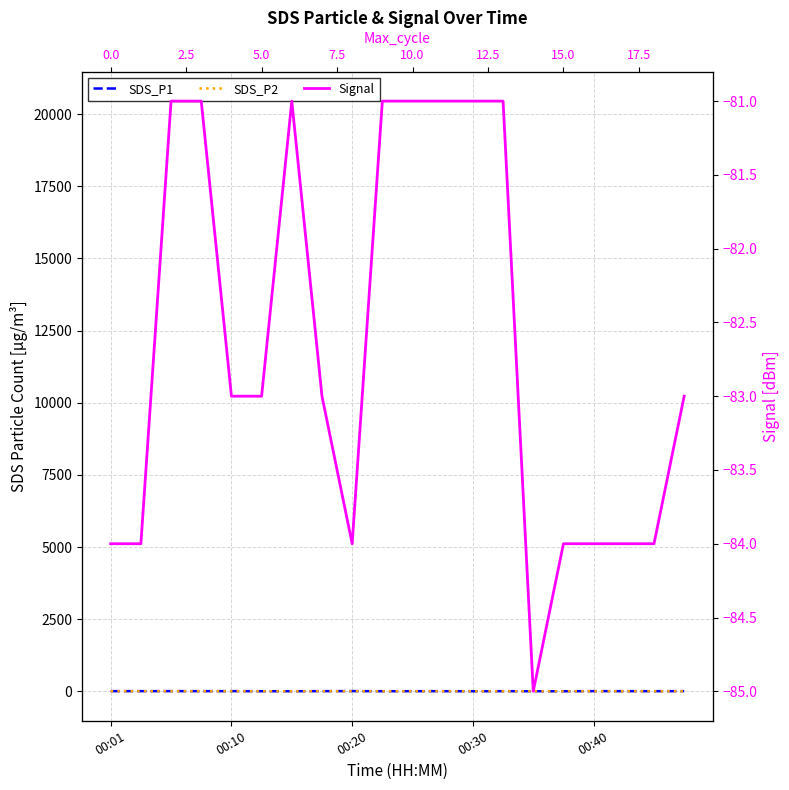

Does the chart have visible grid lines?

Yes